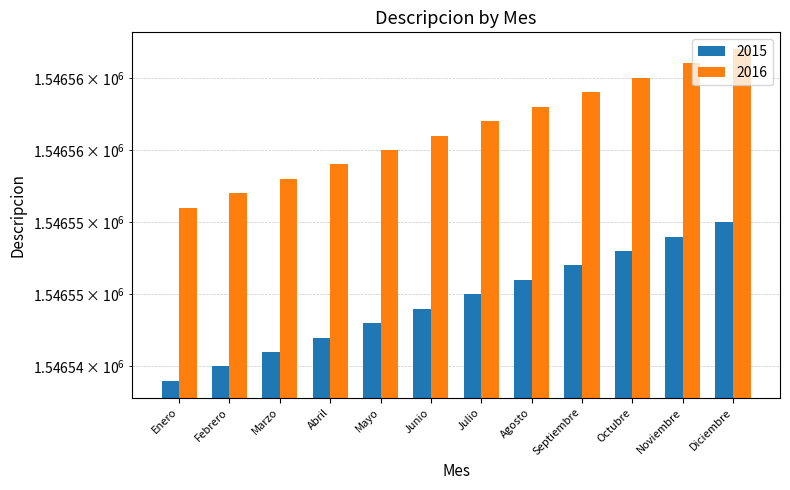

Which has a higher value, Enero or Mayo?

Mayo